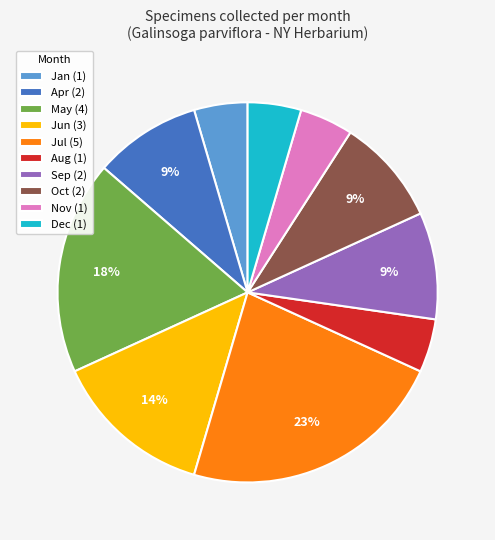

To the nearest percent, what percentage of the pie is Apr (2)?

9%